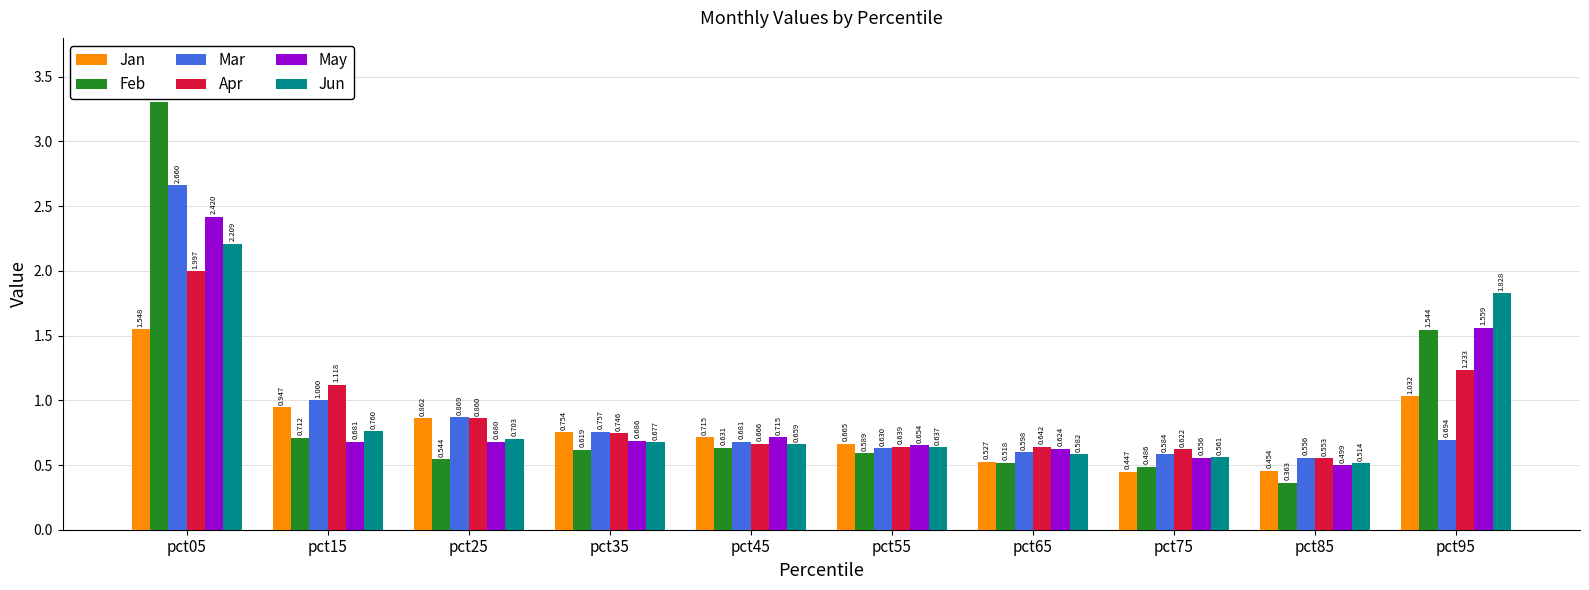

True or false: Apr has a value of 0.6 at pct75.

True